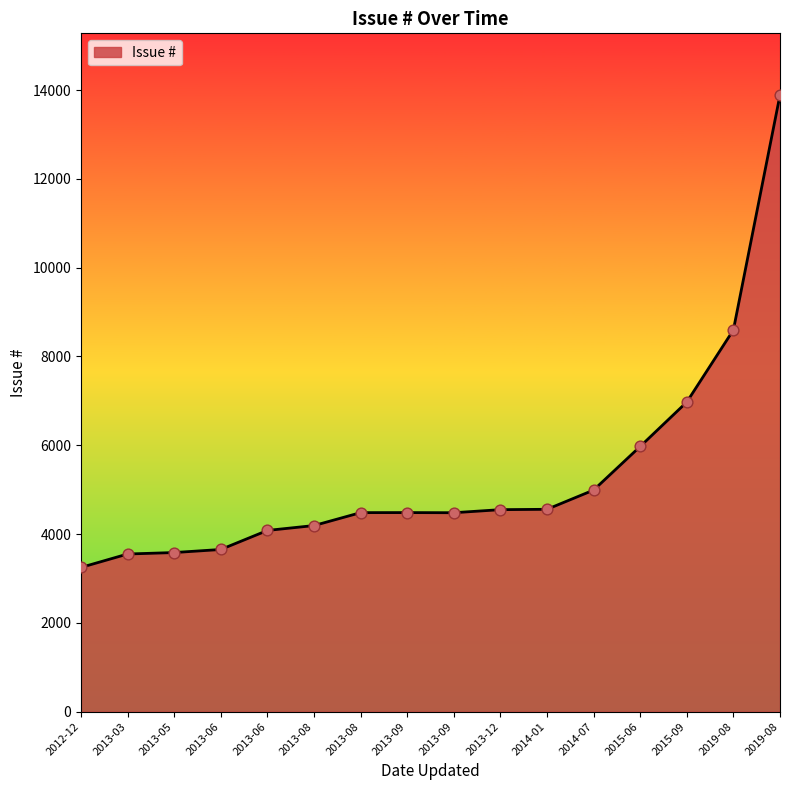

Does the chart have visible grid lines?

No